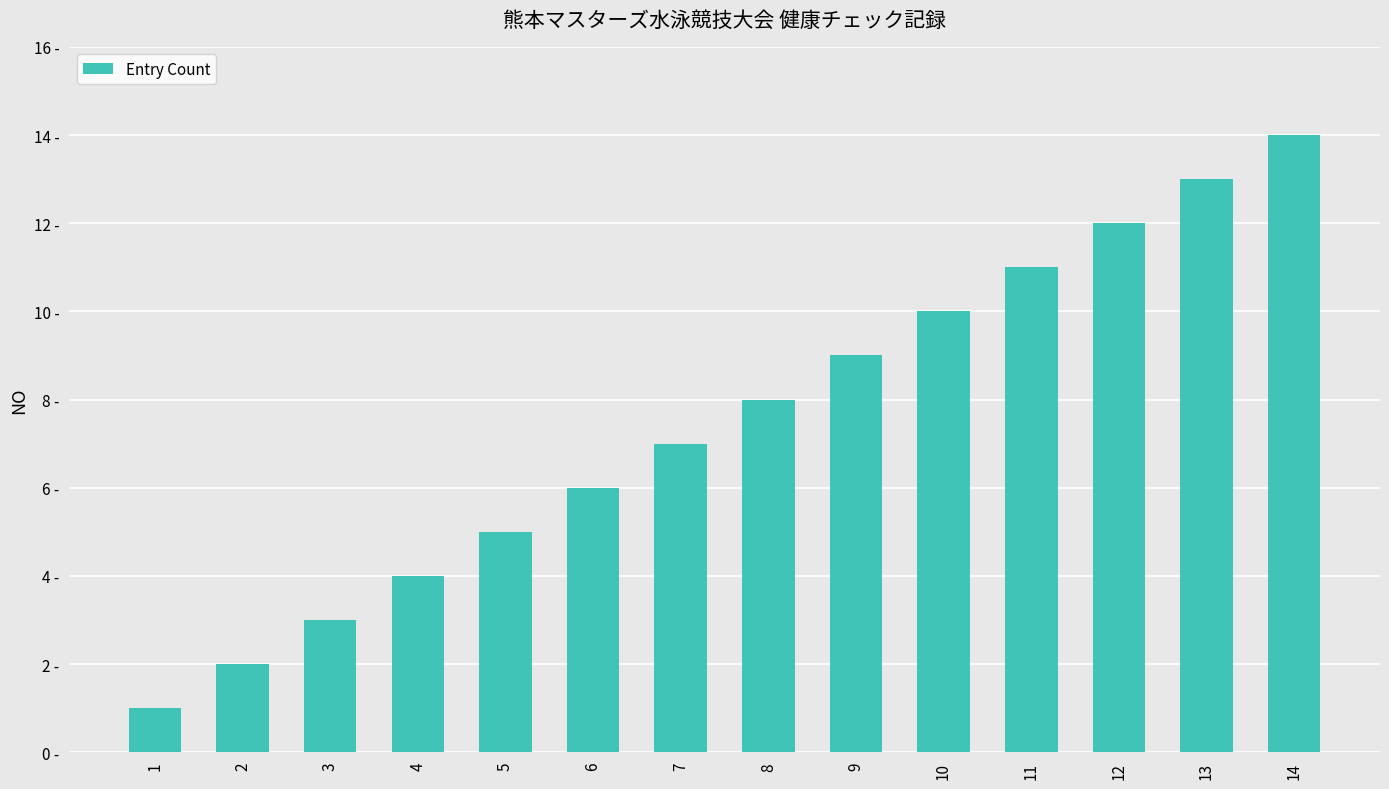

What is the difference between the values at 14 and 6?

8